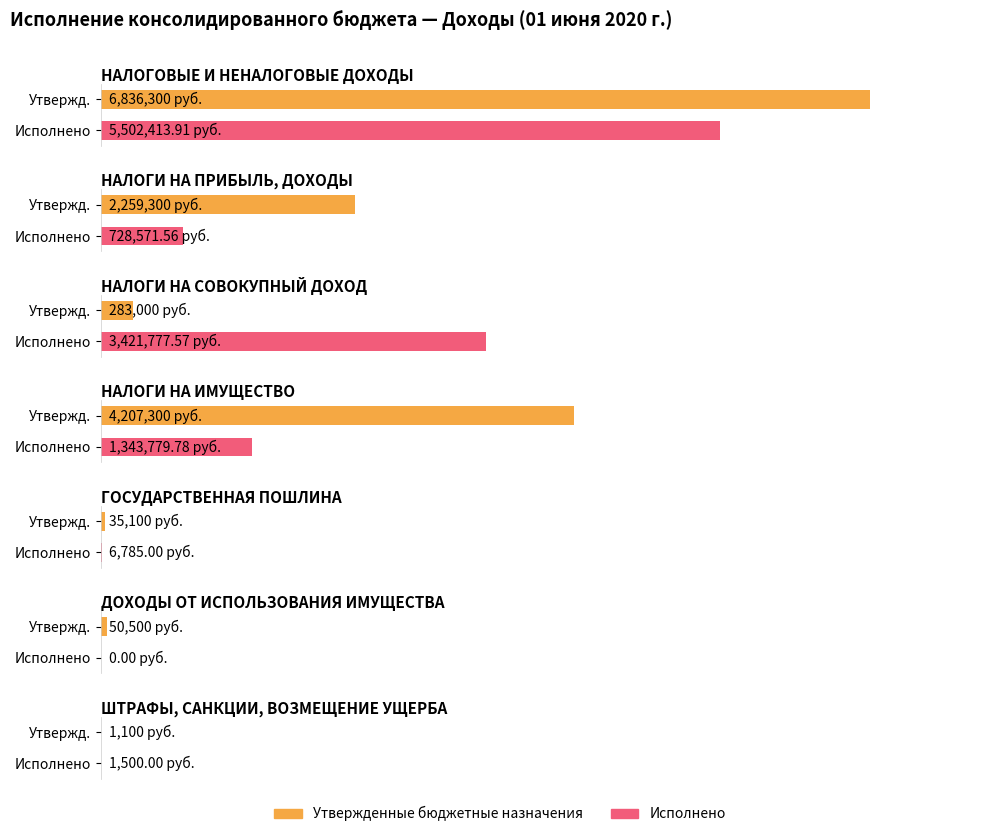

At which category does the chart reach its peak across all series?

НАЛОГОВЫЕ И НЕНАЛОГОВЫЕ ДОХОДЫ